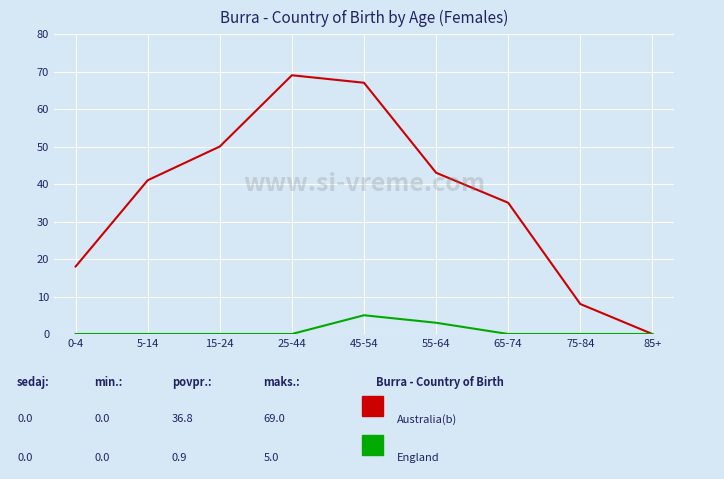

What position from the left is 75-84?

8